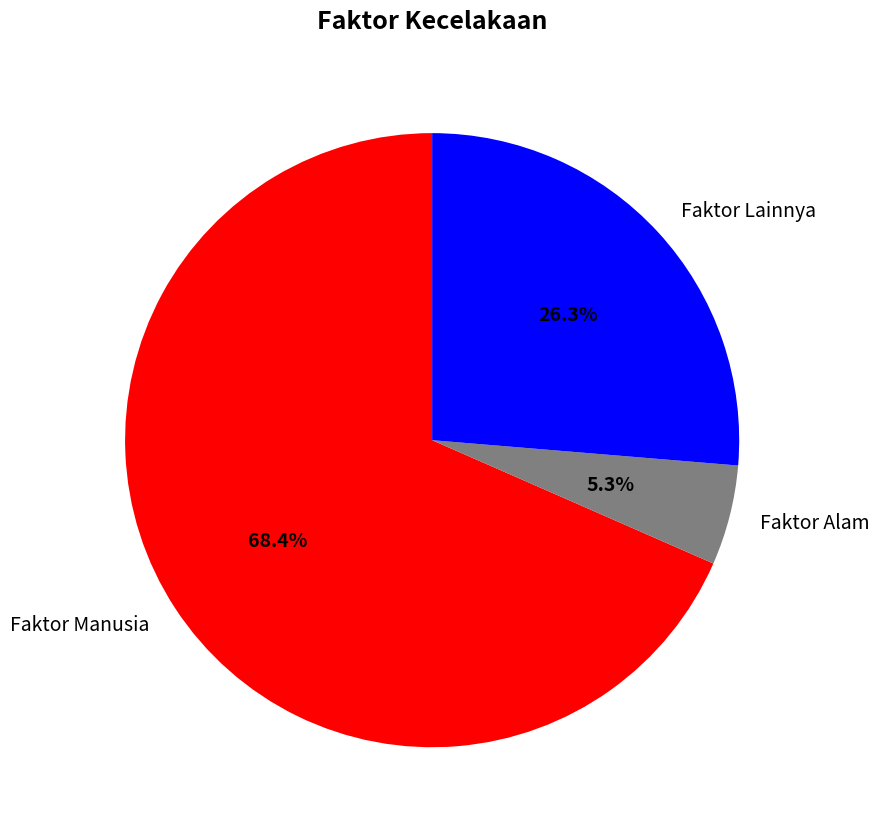

What percentage is NOT represented by Faktor Lainnya?

73.7%